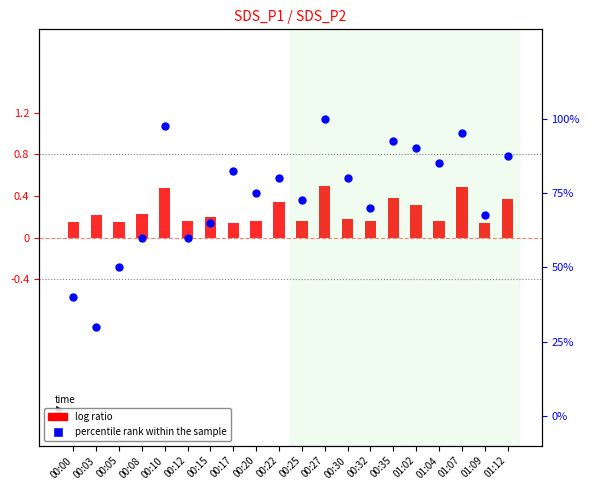

Which series has the widest spread of Y values?

percentile rank within the sample